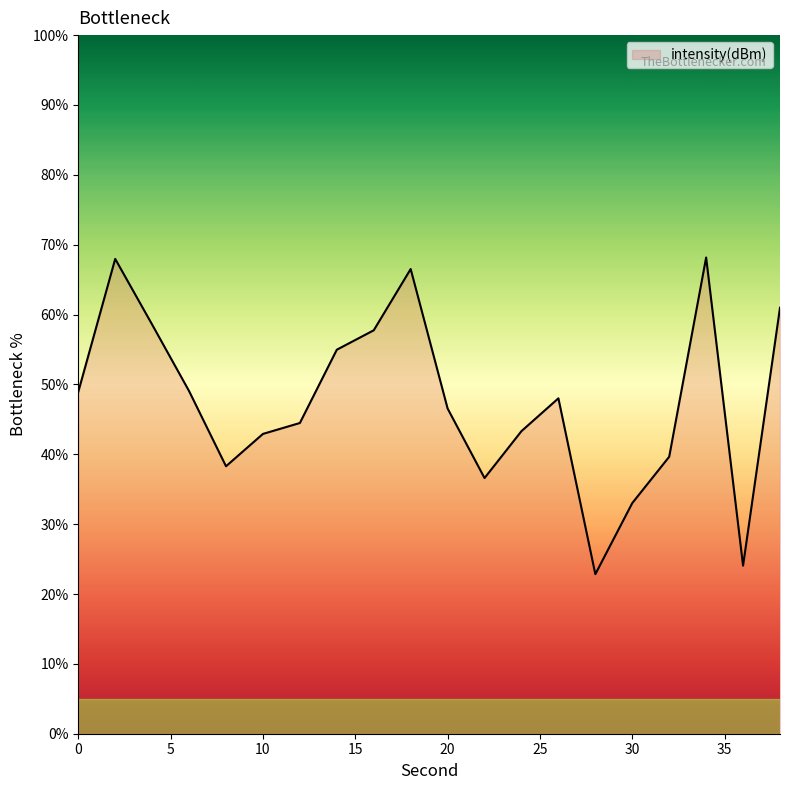

What is the difference between the maximum and minimum values?

45.3